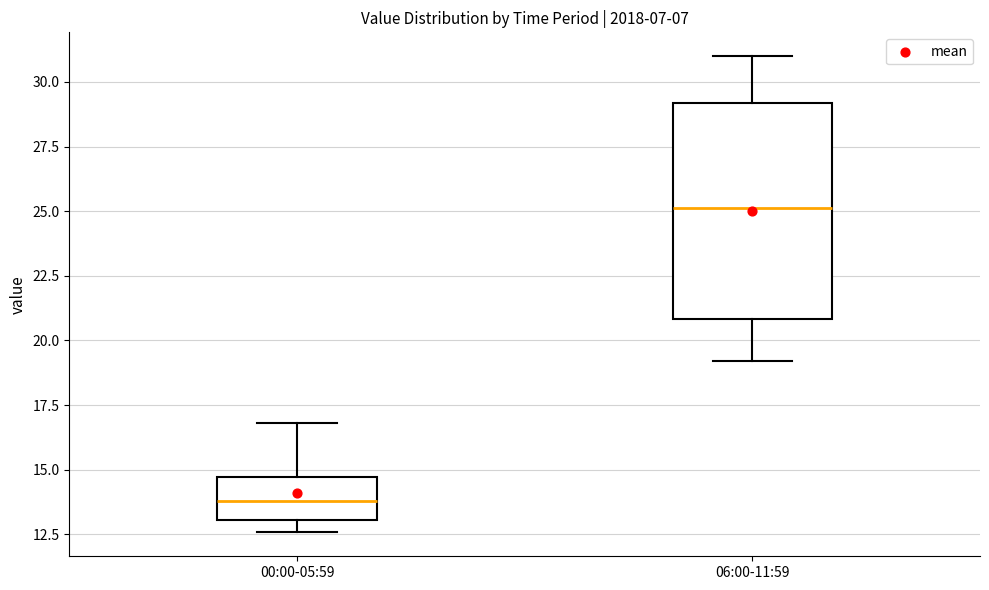

Which box has the lowest median line?

00:00-05:59